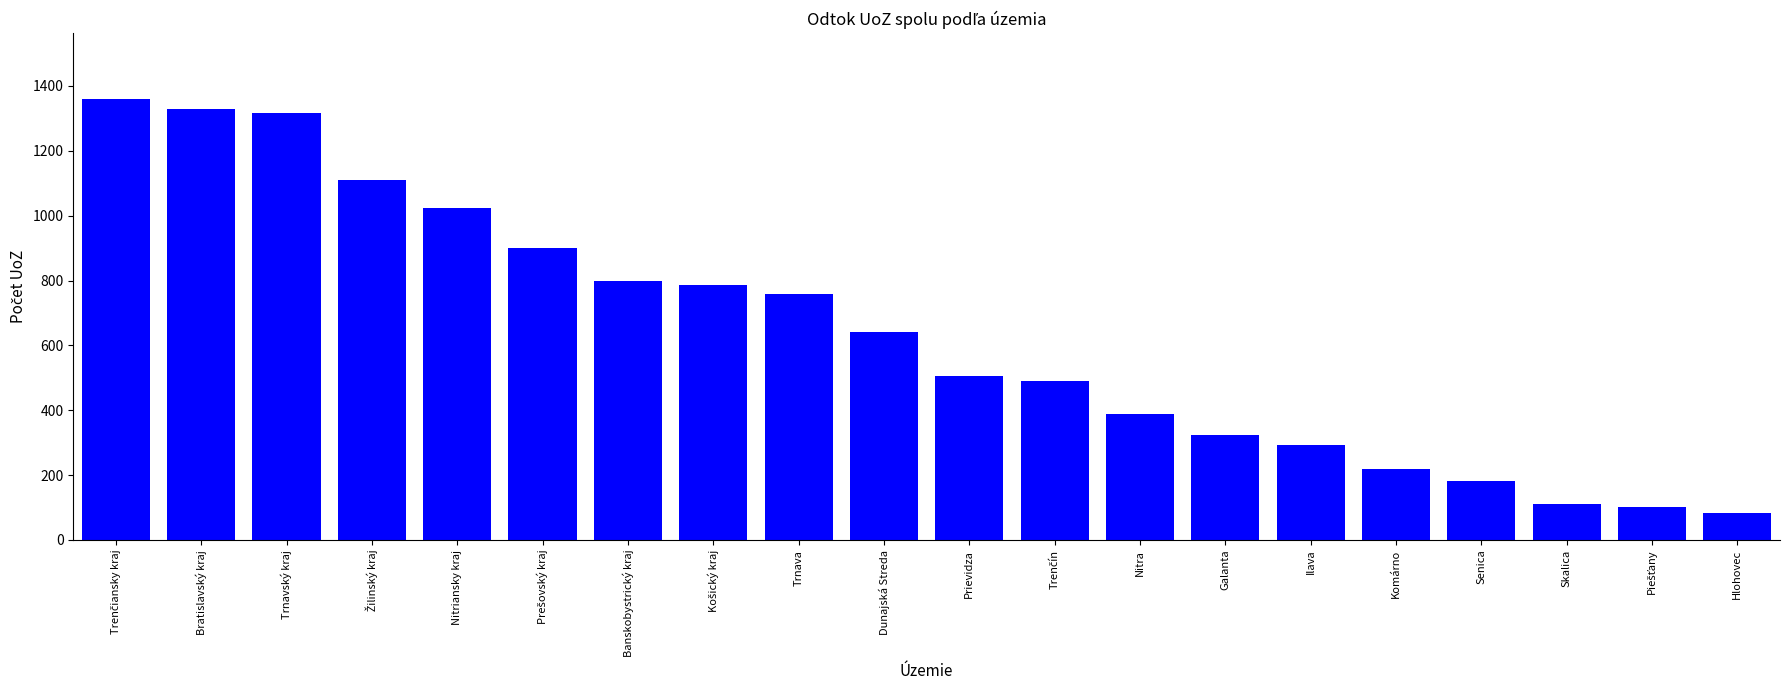

True or false: the data shows 389 at Nitra.

True